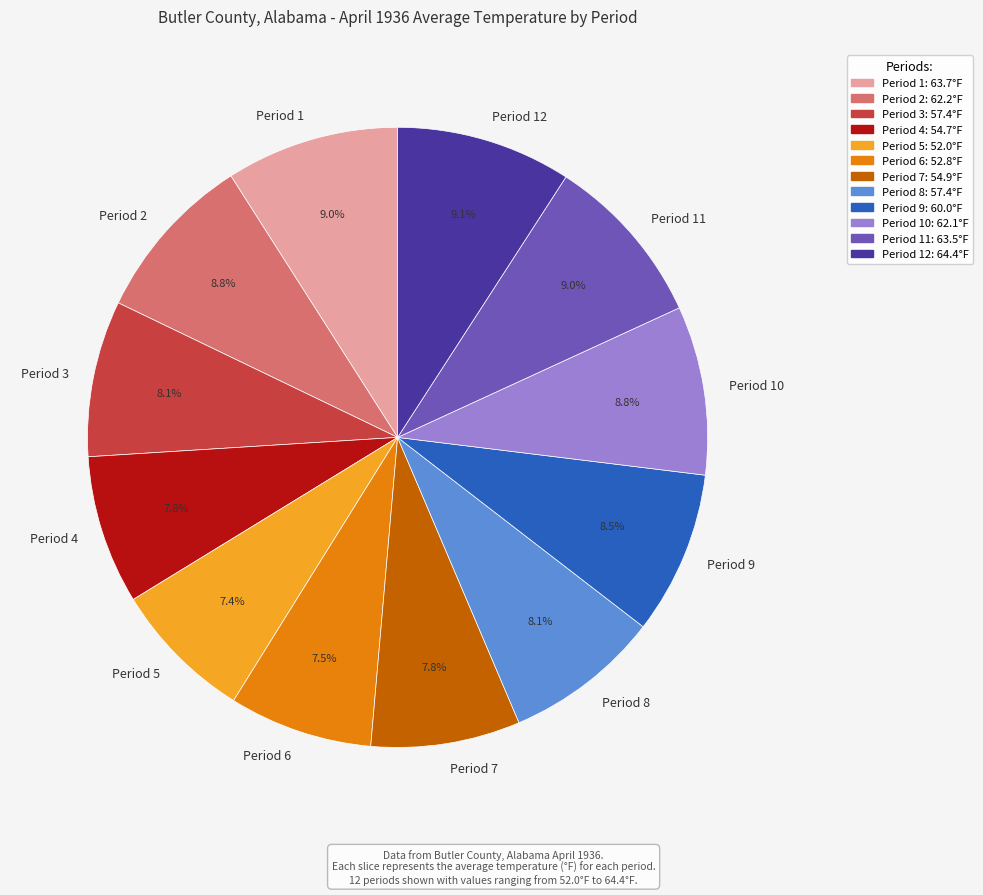

To the nearest percent, what is the combined percentage of Period 3 and Period 4?

16%